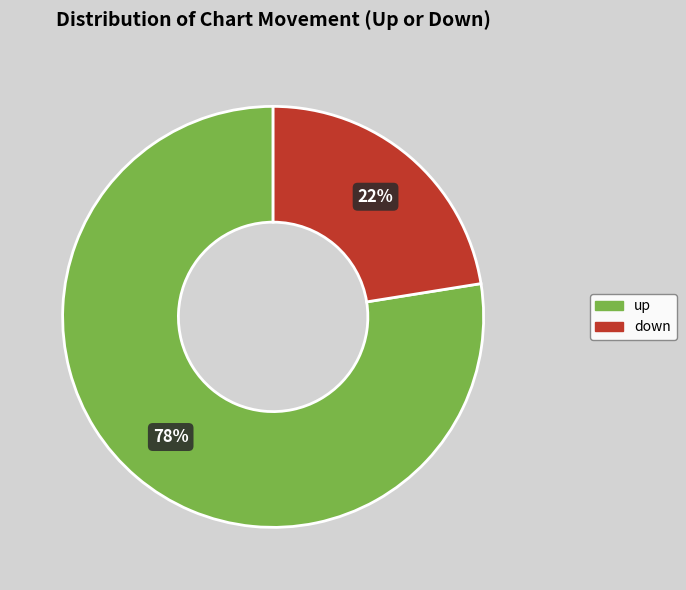

To the nearest percent, what is the average slice percentage?

50%